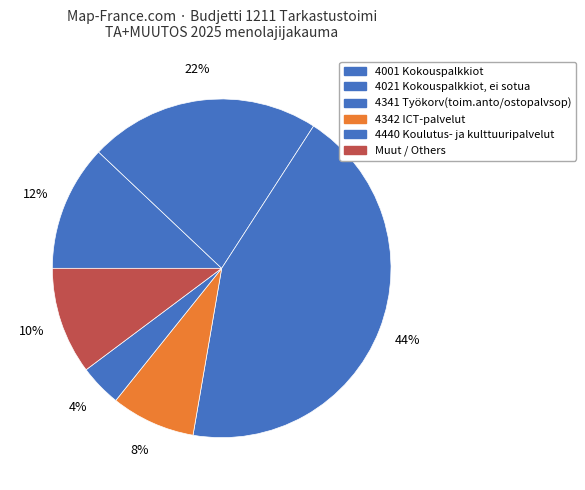

How many segments does this pie chart have?

6